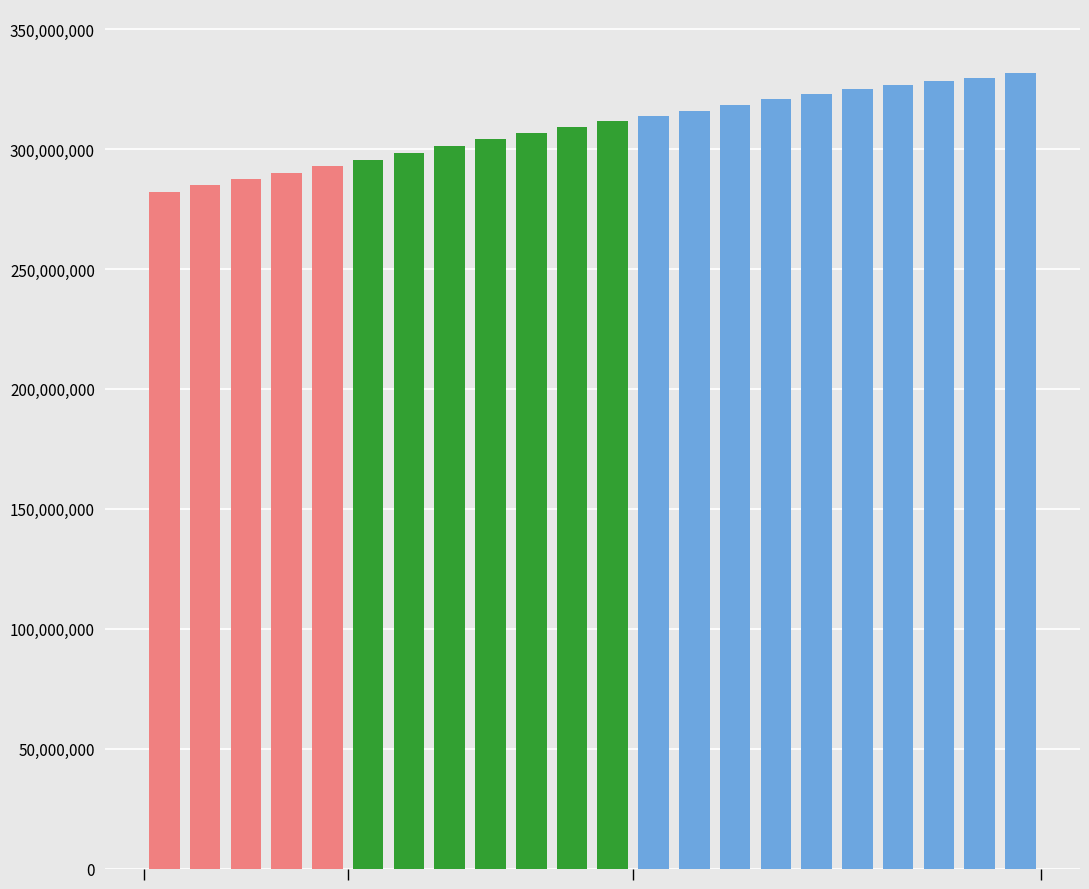

What is the value of the 5th bar from the left?

292805298